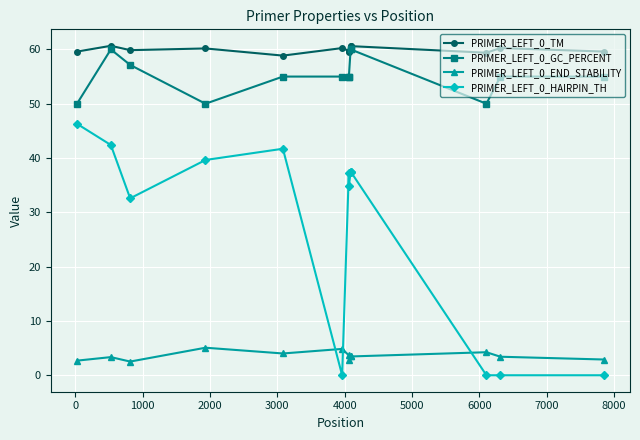

True or false: PRIMER_LEFT_0_END_STABILITY has more than 0 interior local peaks.

True